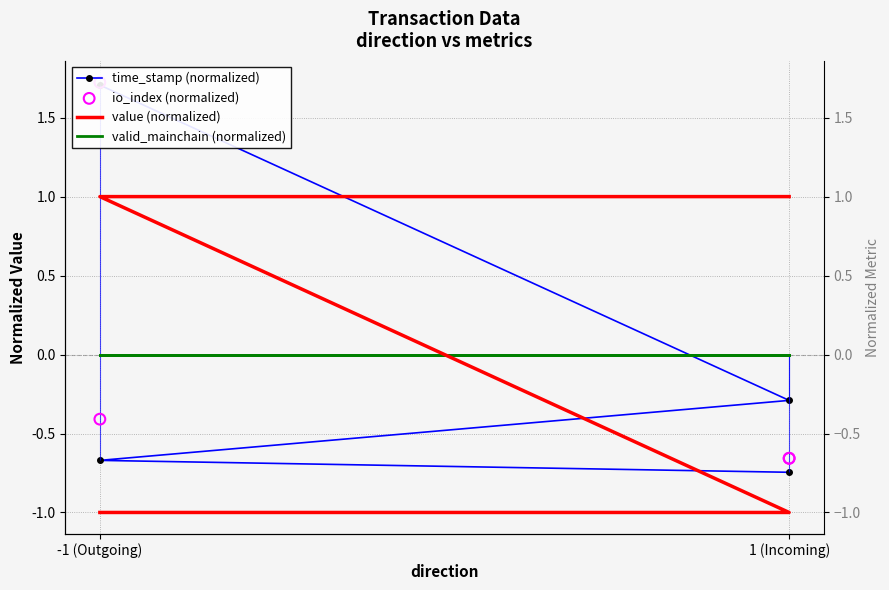

At which category is the sum across all series the highest?

-1 (Outgoing)